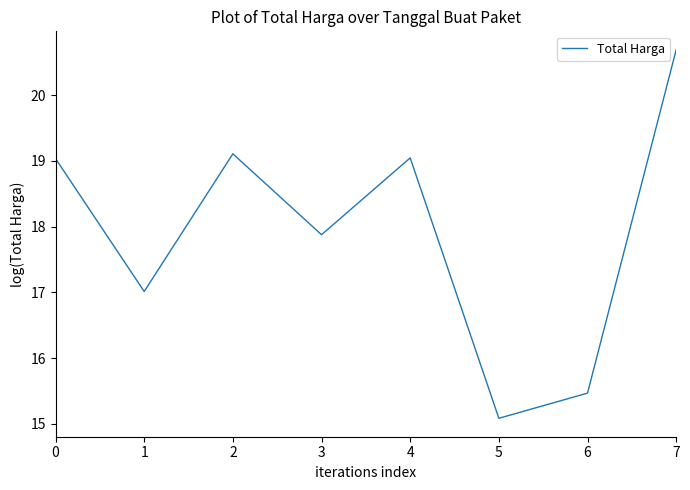

What is the sum of all values?

143.3